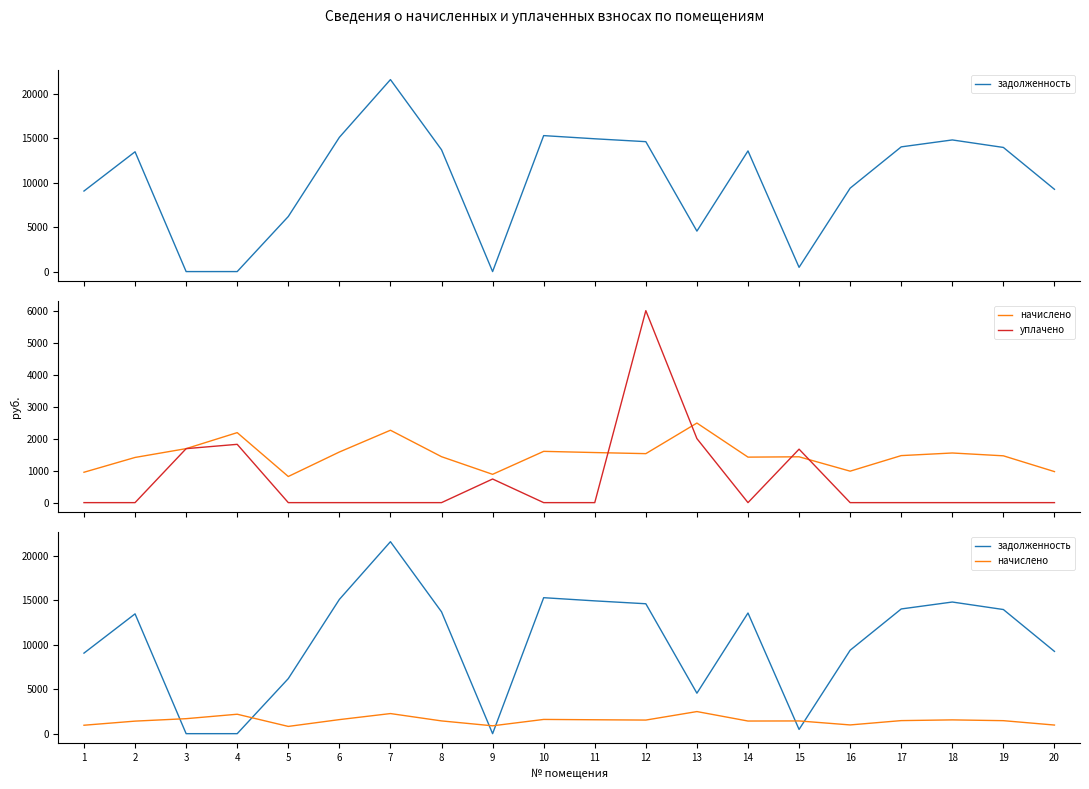

What is the approximate value of задолженность at 10?

15300.0